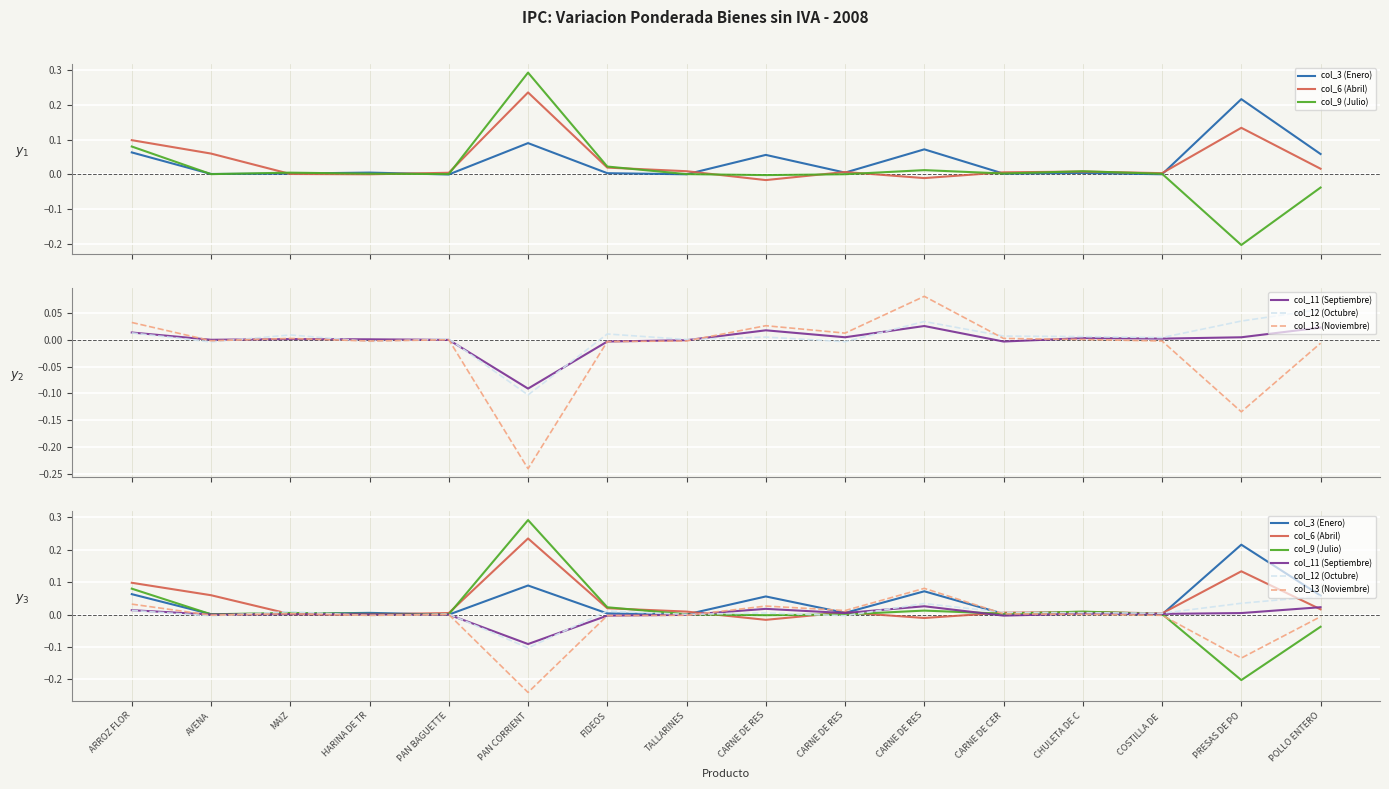

At CARNE DE RES, list the series in order from smallest to largest.

col_6 (Abril), col_9 (Julio), col_12 (Octubre), col_11 (Septiembre), col_13 (Noviembre), col_3 (Enero)